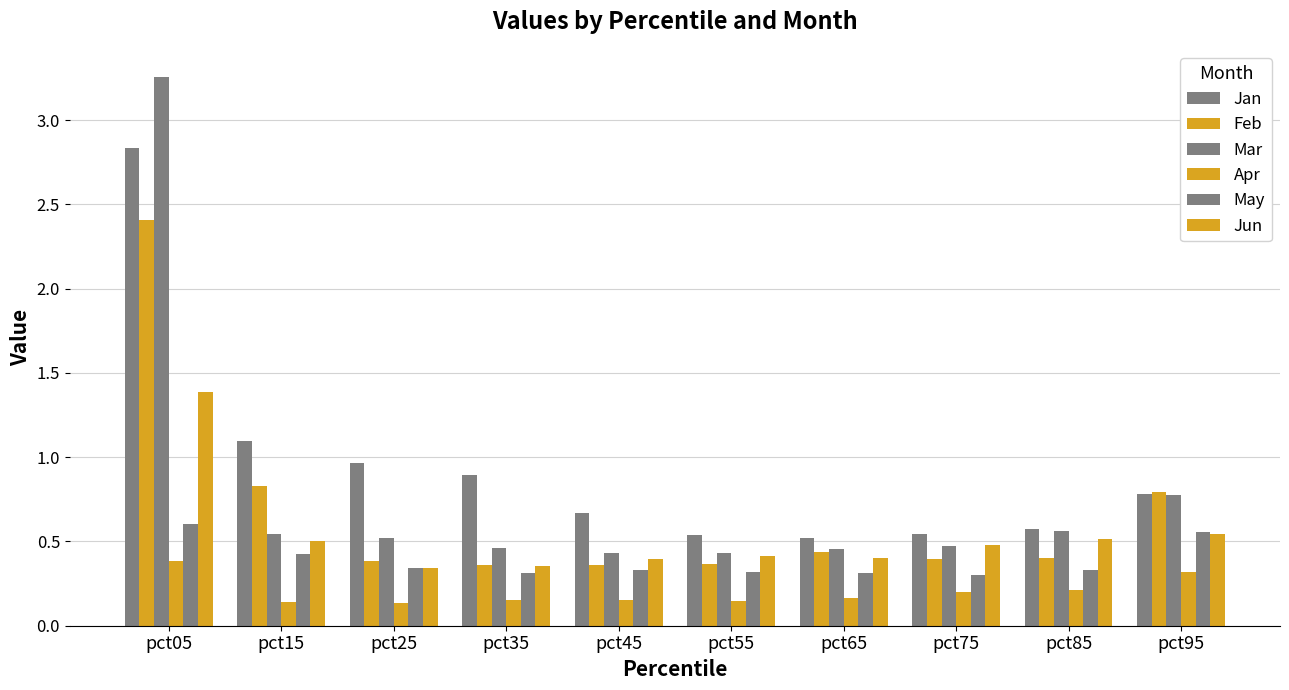

The value of May at pct65 is 0.3. True or false?

True